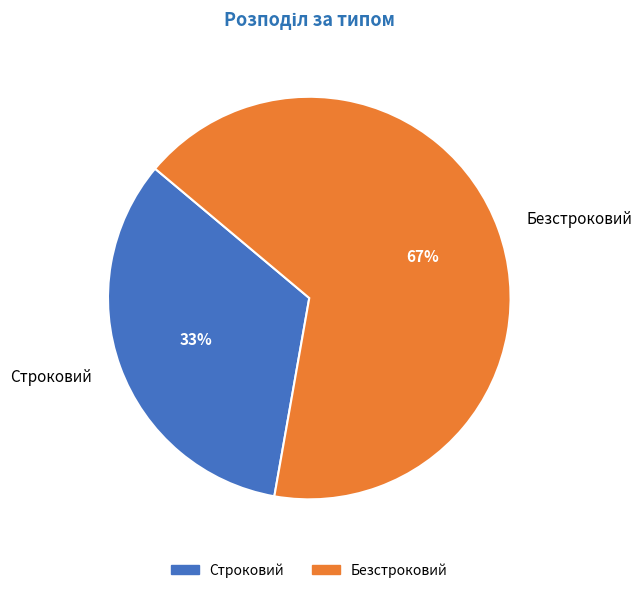

The Безстроковий slice represents 59% of the pie. True or false?

False